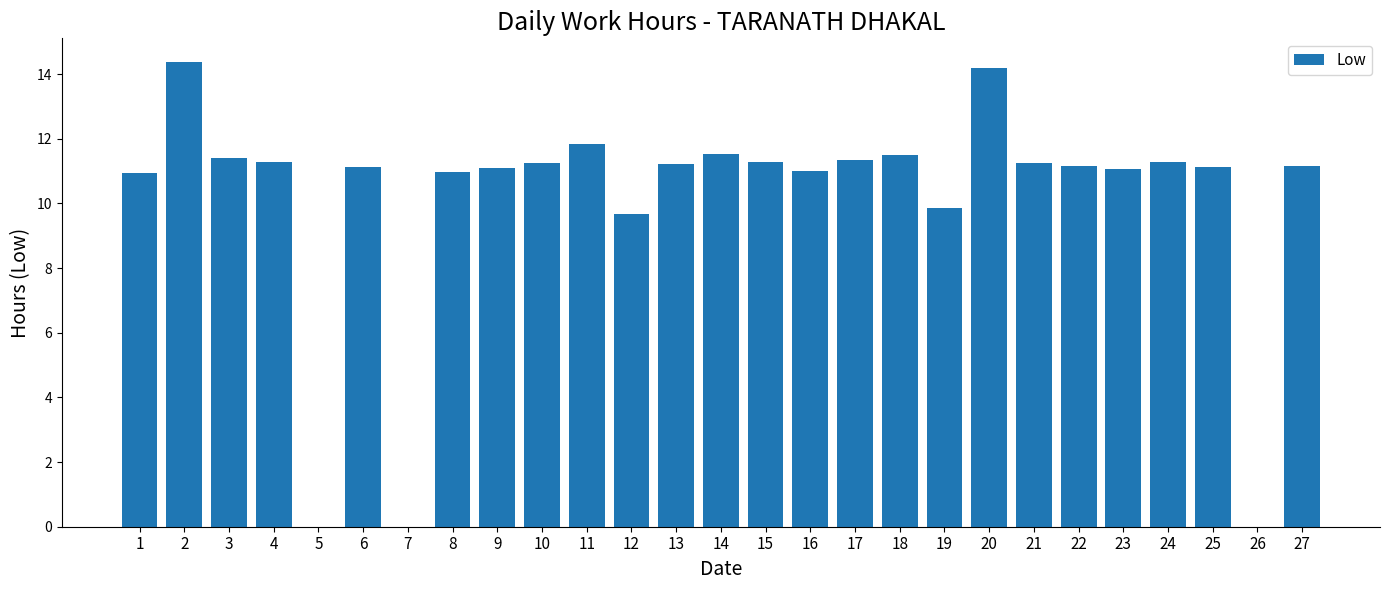

What is the greatest value displayed?

14.4